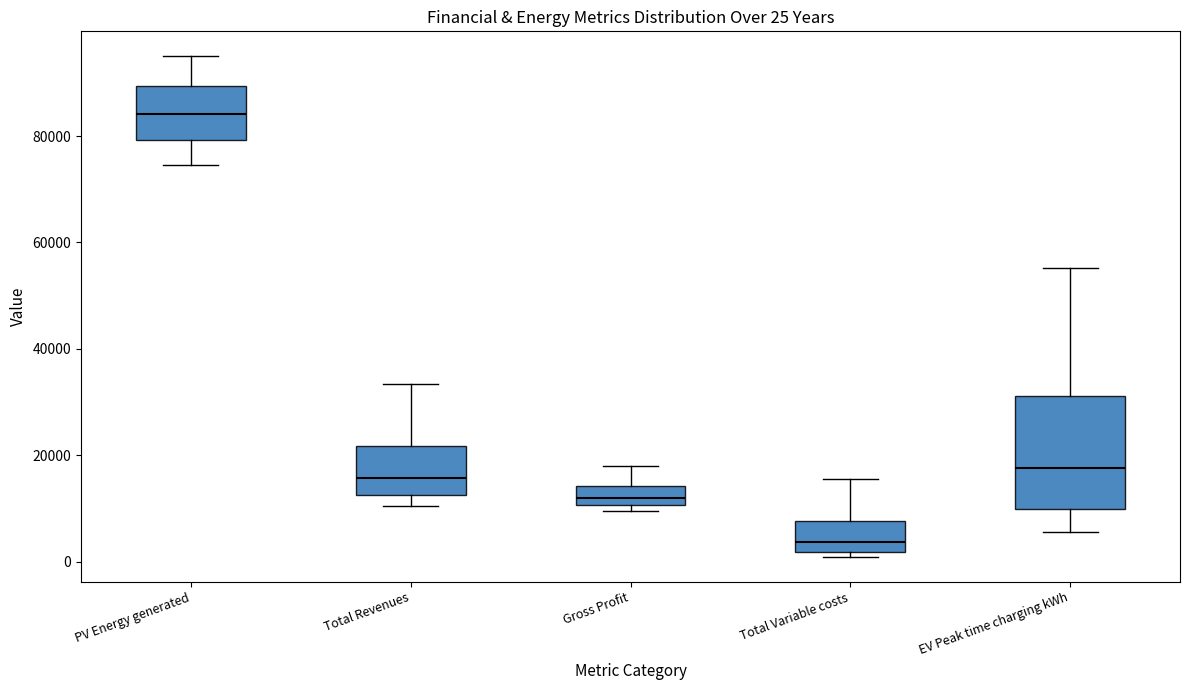

Which box has the highest median line?

PV Energy generated